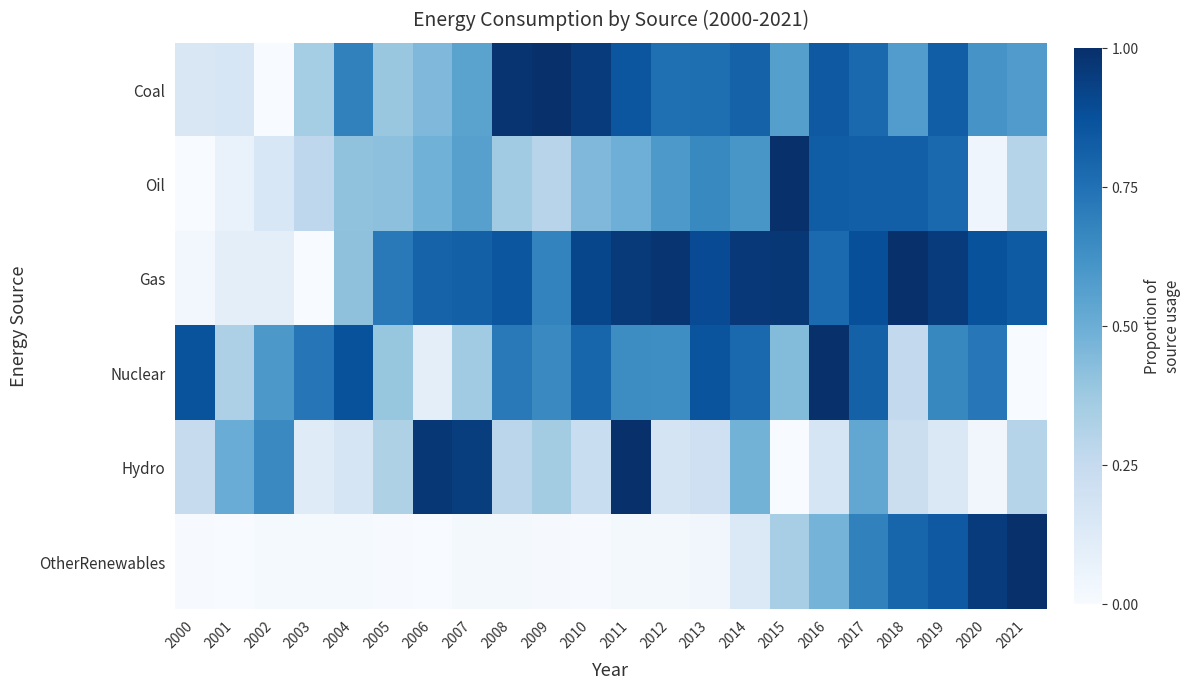

At how many categories does at least one series exceed 0?

22